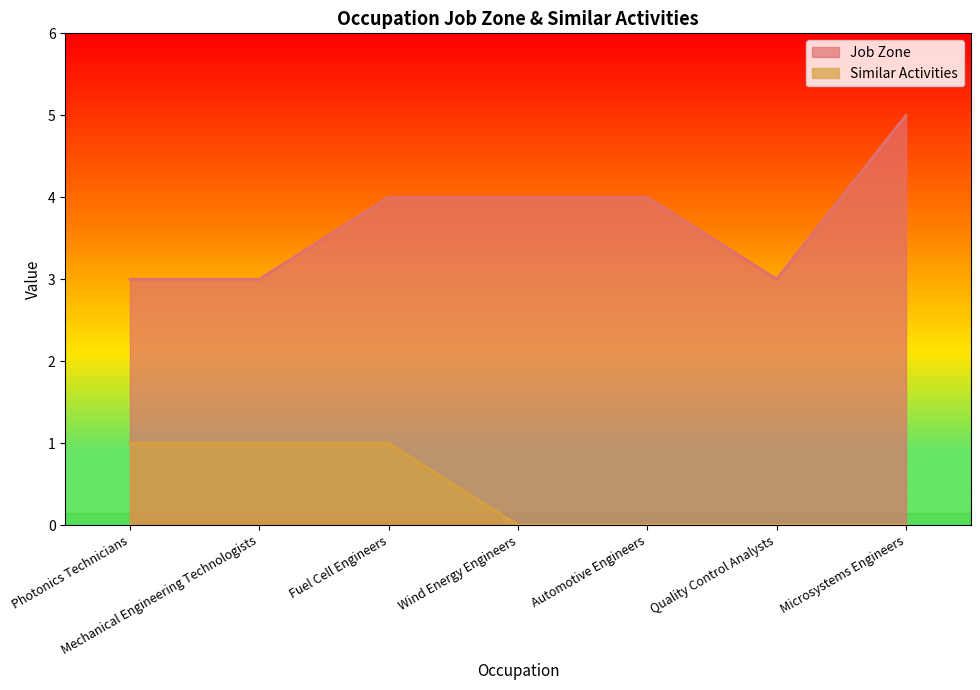

What is the label of the 6th point from the left?

Quality Control Analysts